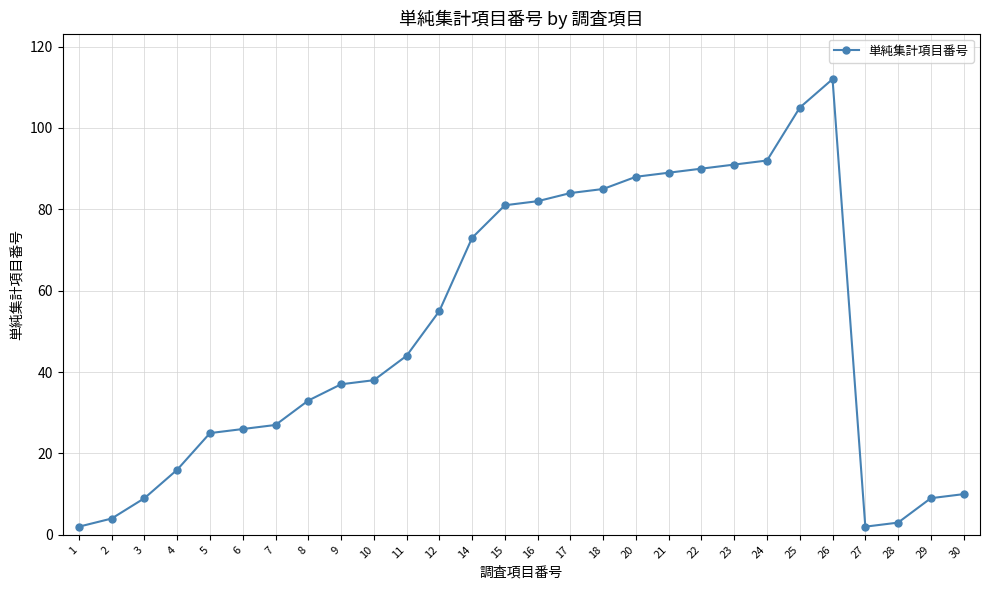

Approximately how many times larger is the value at 23 compared to 11?

2.1